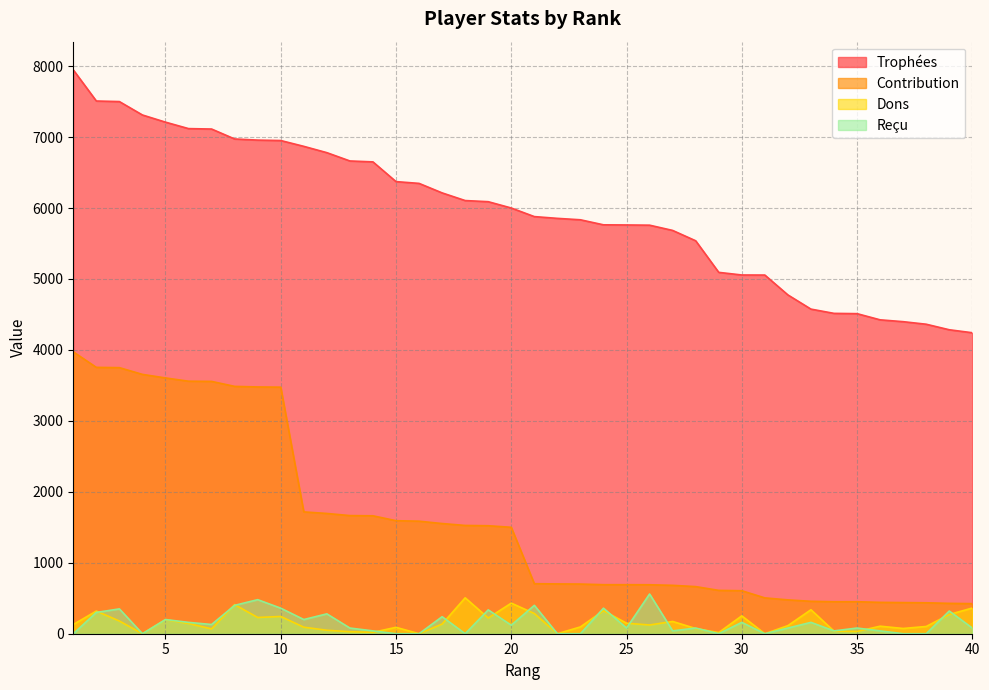

True or false: Trophées and Contribution intersect in this chart.

False